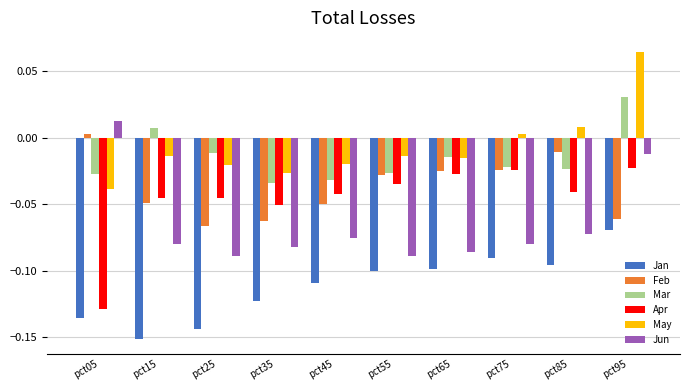

How many bars are there in each group?

6